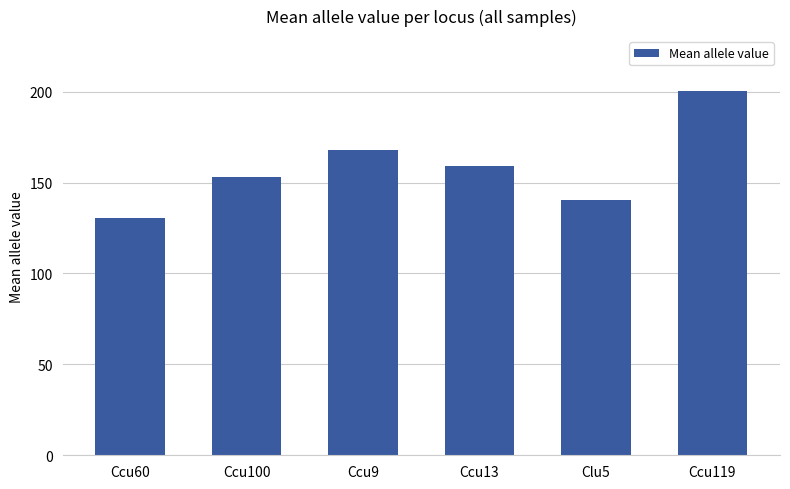

How many bars are there in total?

6